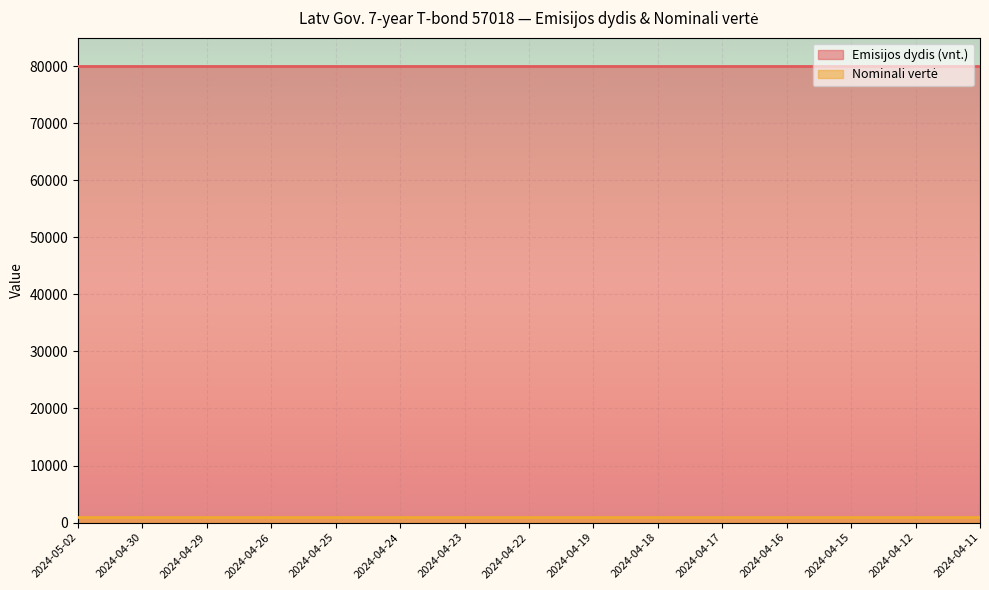

How many distinct data groups are displayed?

2